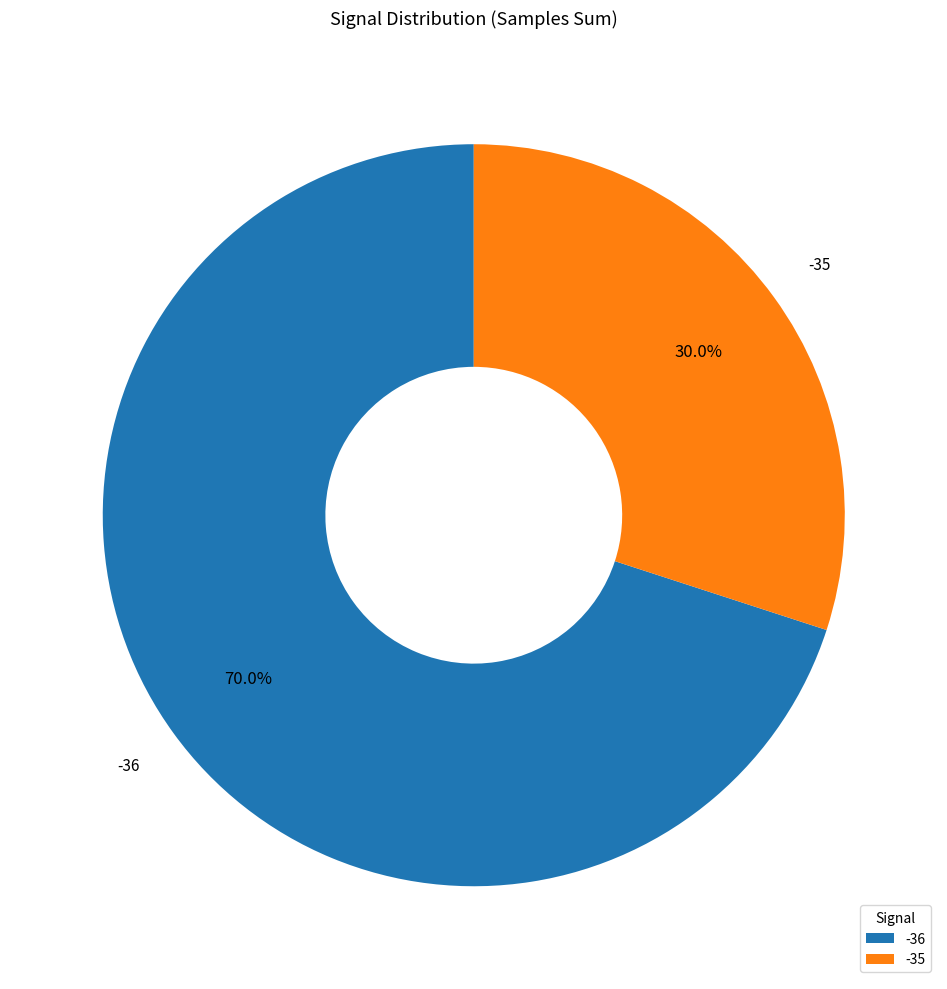

Is there a majority slice in this chart?

Yes